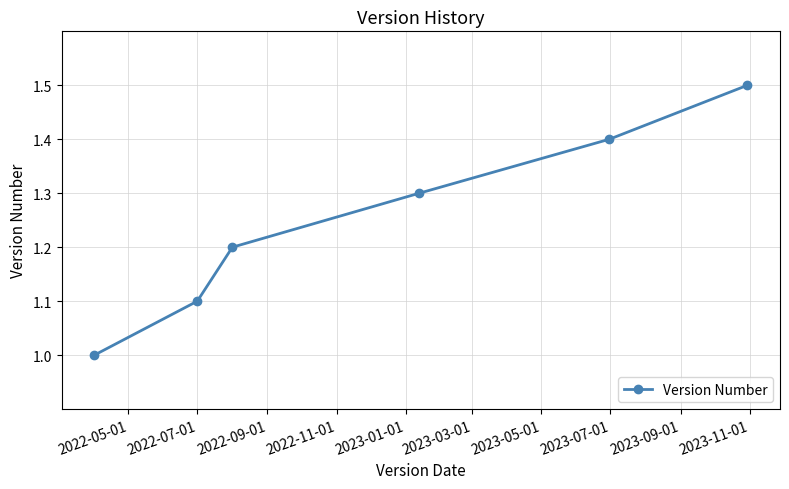

What is the sum of all values?

7.5